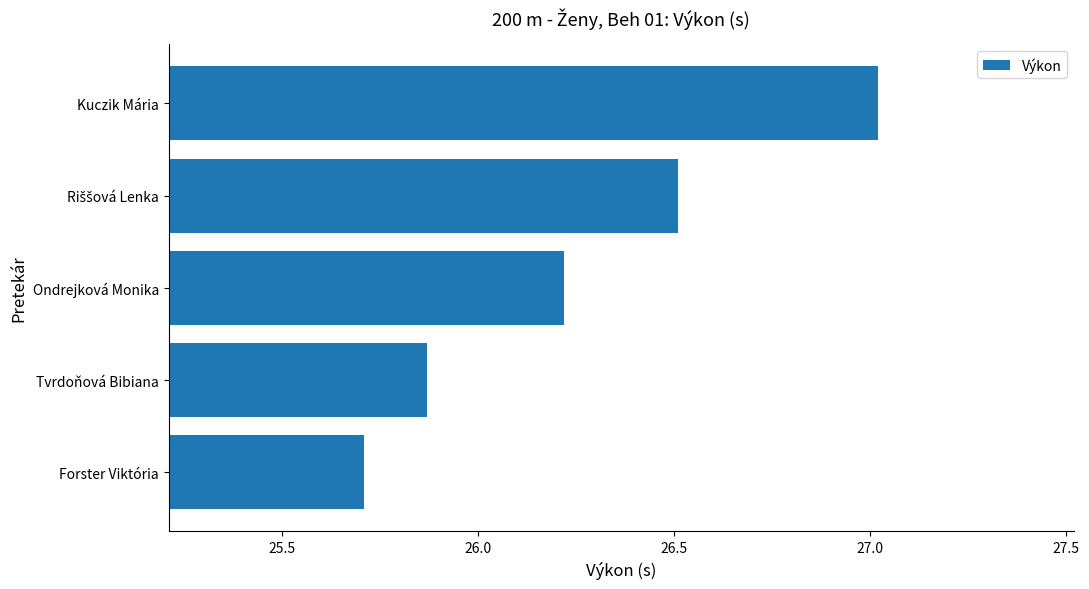

What is the difference between the maximum and minimum values?

1.3